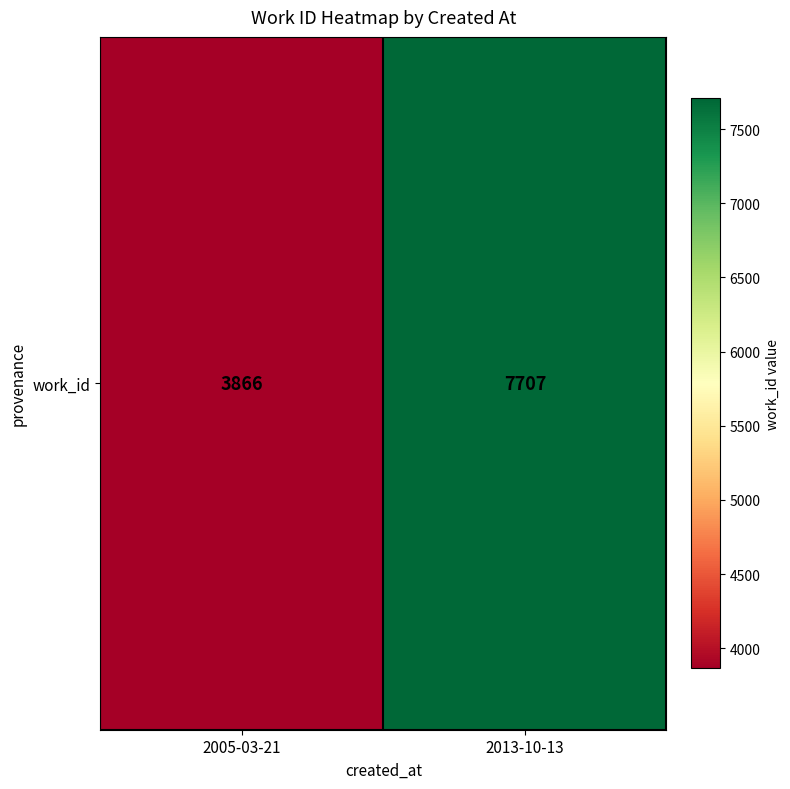

Which has a higher value, 2013-10-13 or 2005-03-21?

2013-10-13